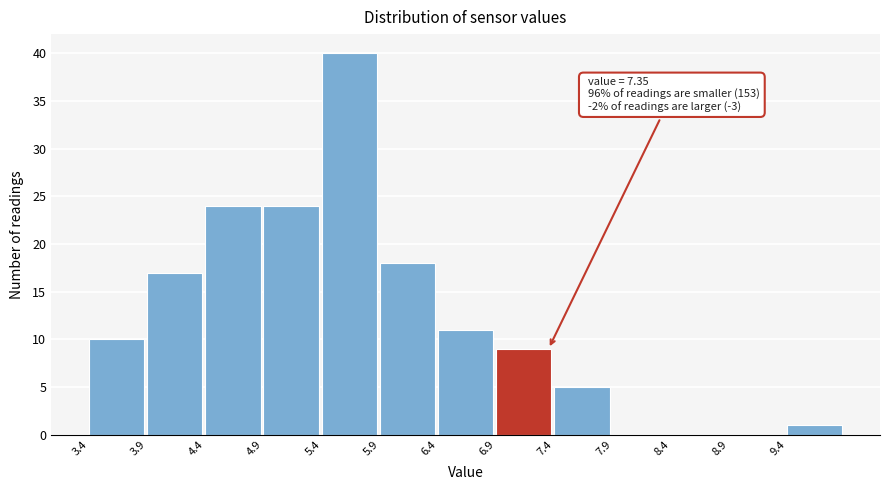

Which range on the x-axis has the tallest bar?

5.4 to 5.9